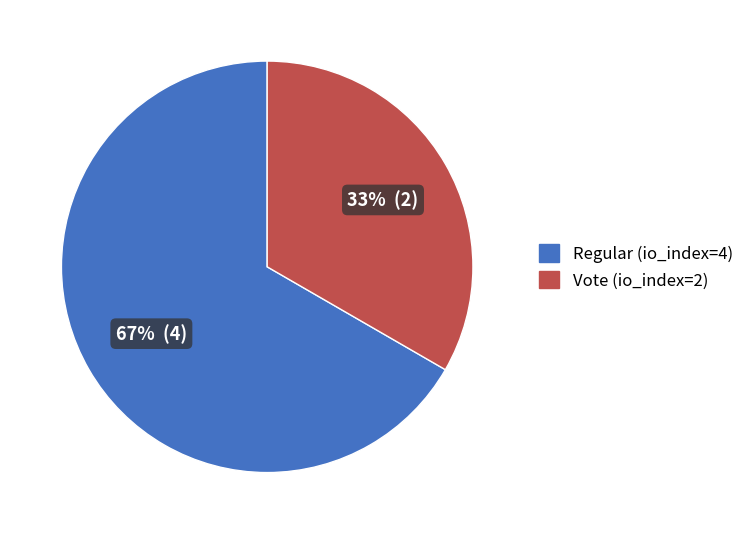

Does Vote (io_index=2) account for over 50% of the chart?

No